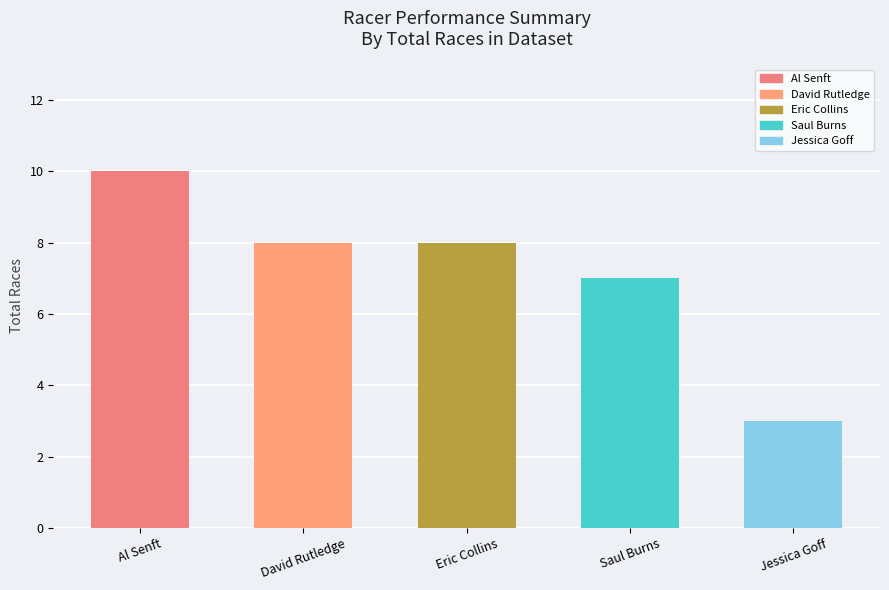

What is the value of the 1st bar from the left?

10